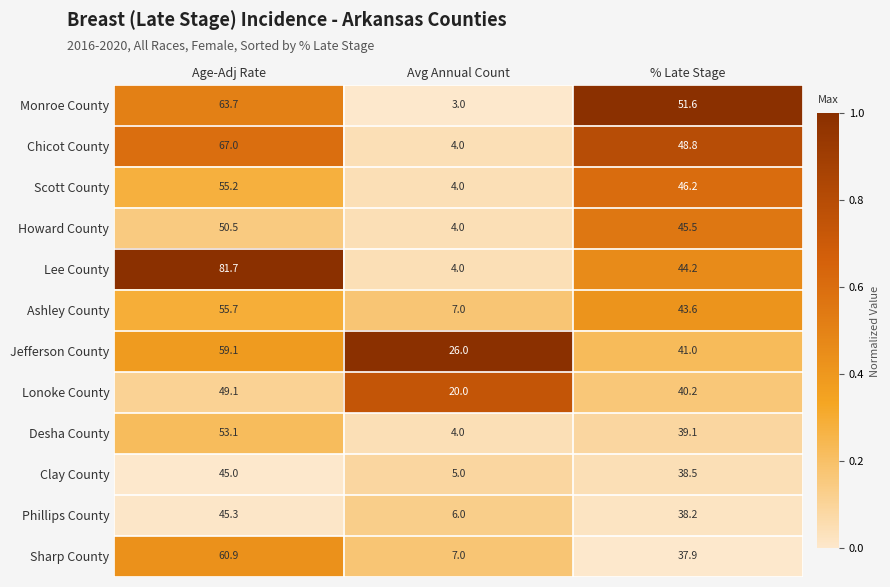

What is the sum of all Scott County values?

105.4